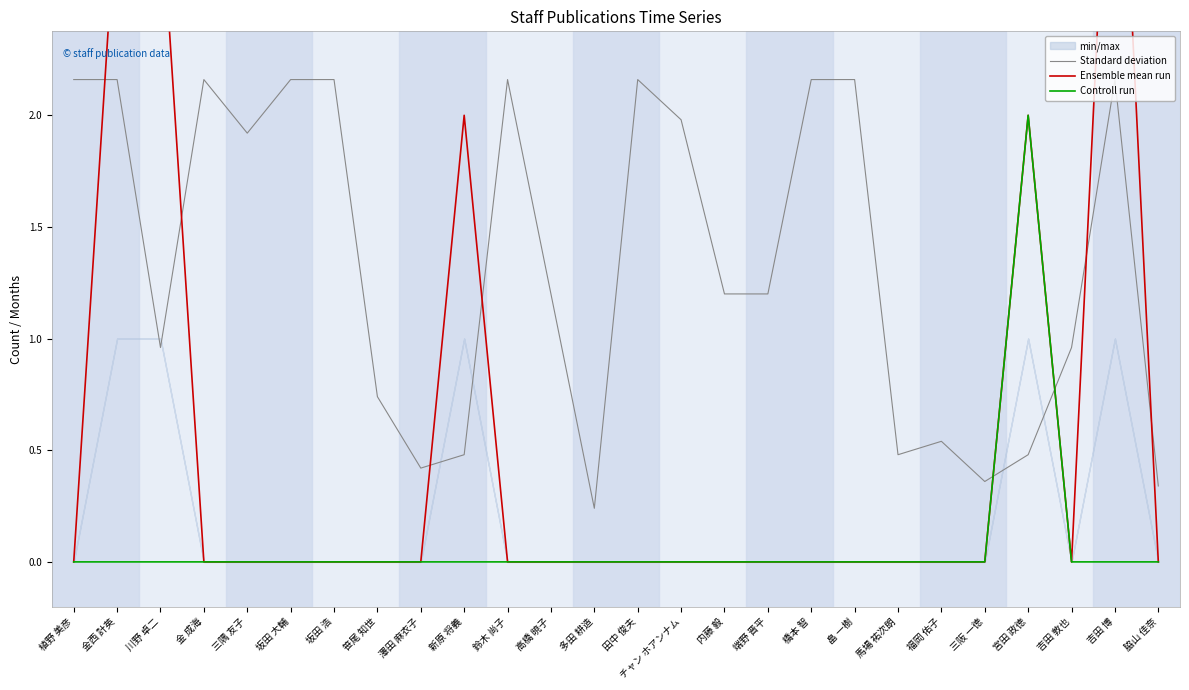

At which category is the sum across all series the highest?

吉田 博